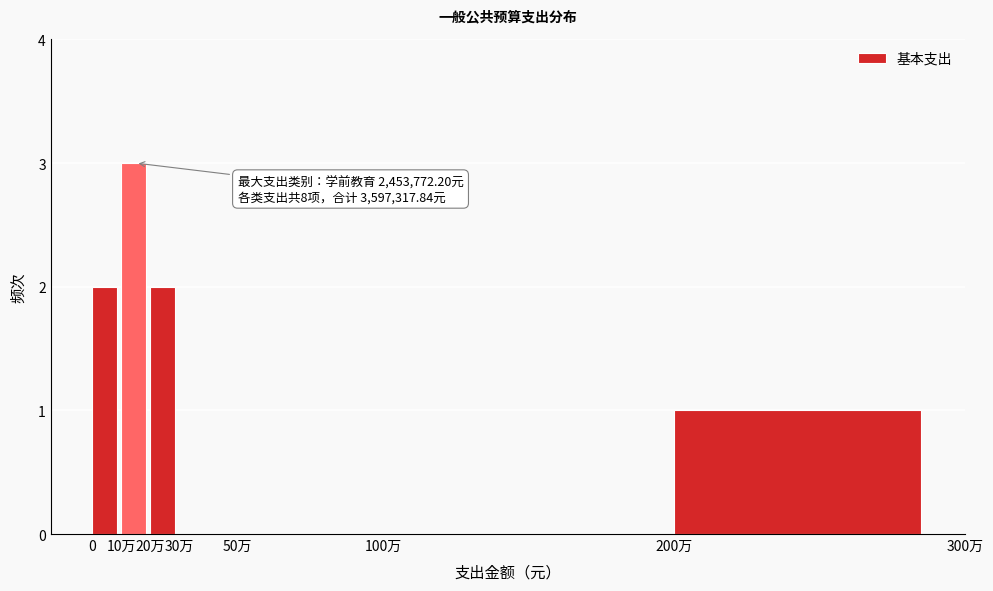

Reading left to right, what are all the values shown in this chart?

0=2	10万=3	20万=2	30万=0	50万=0	100万=0	200万=1